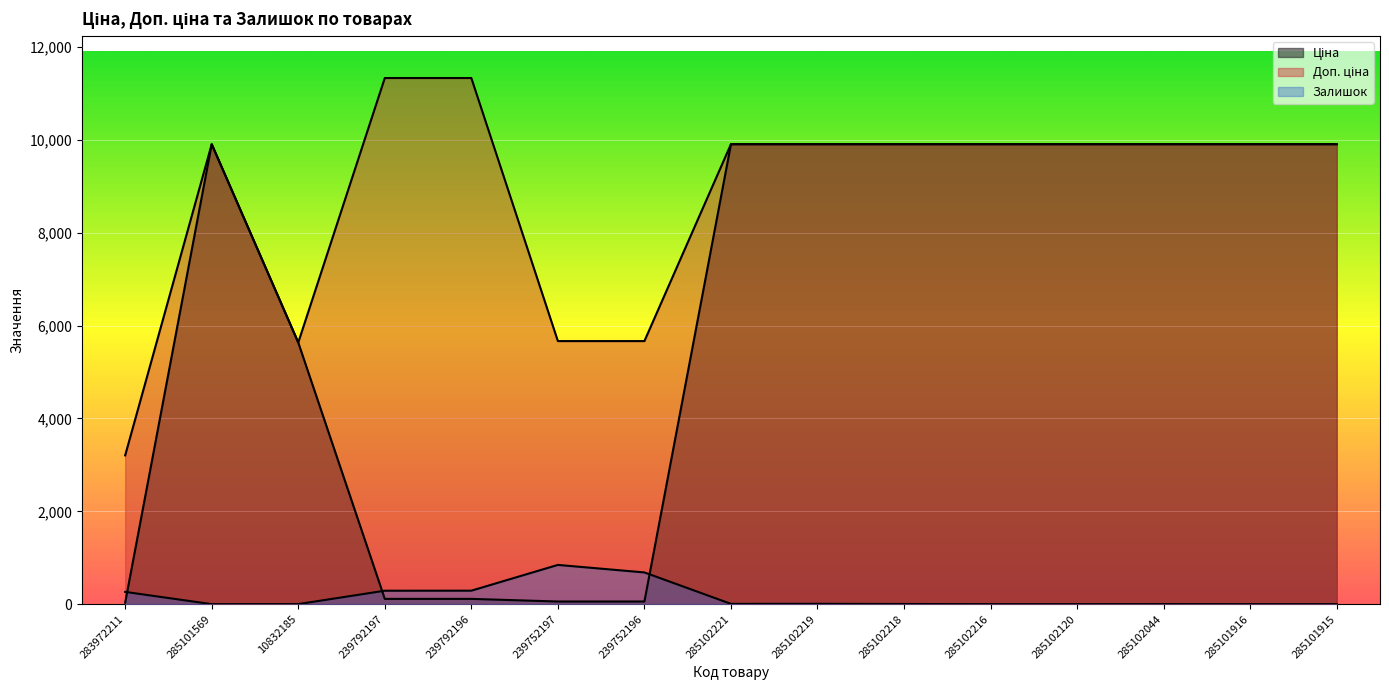

Is it true that Залишок equals 6.0 at 285102221?

True